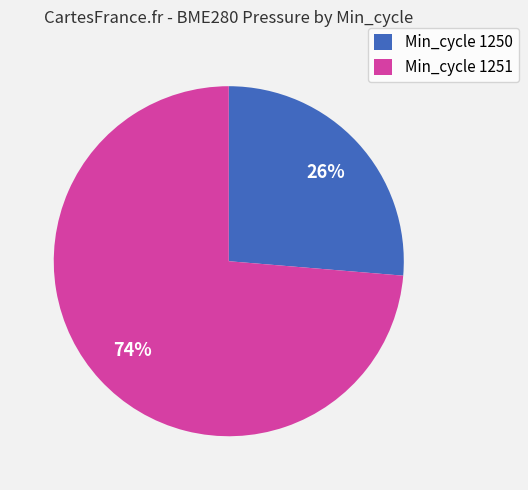

Which category has the smallest portion of the pie?

Min_cycle 1250